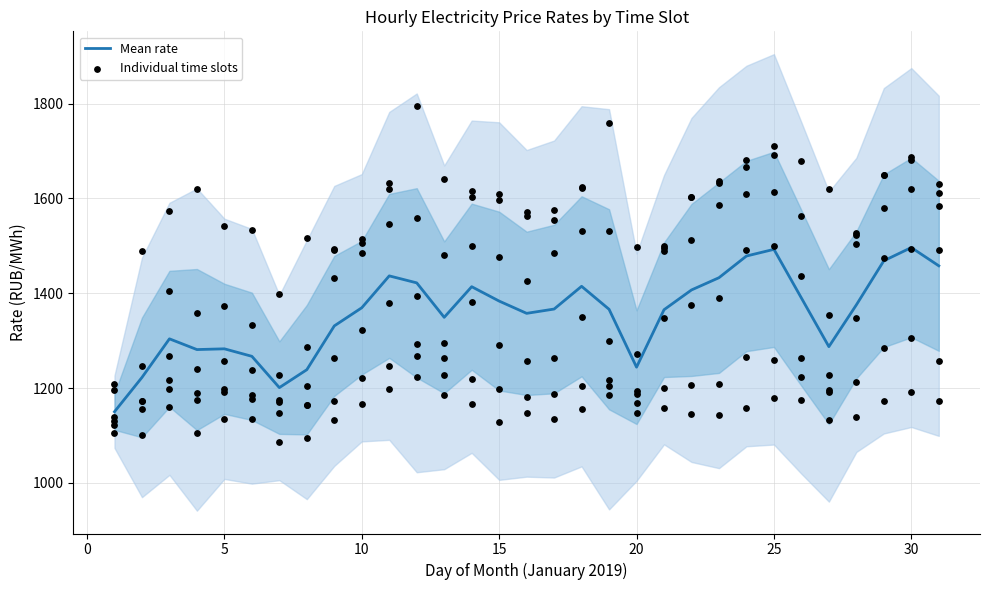

What is the change in value from 10 to 30?

+127.0